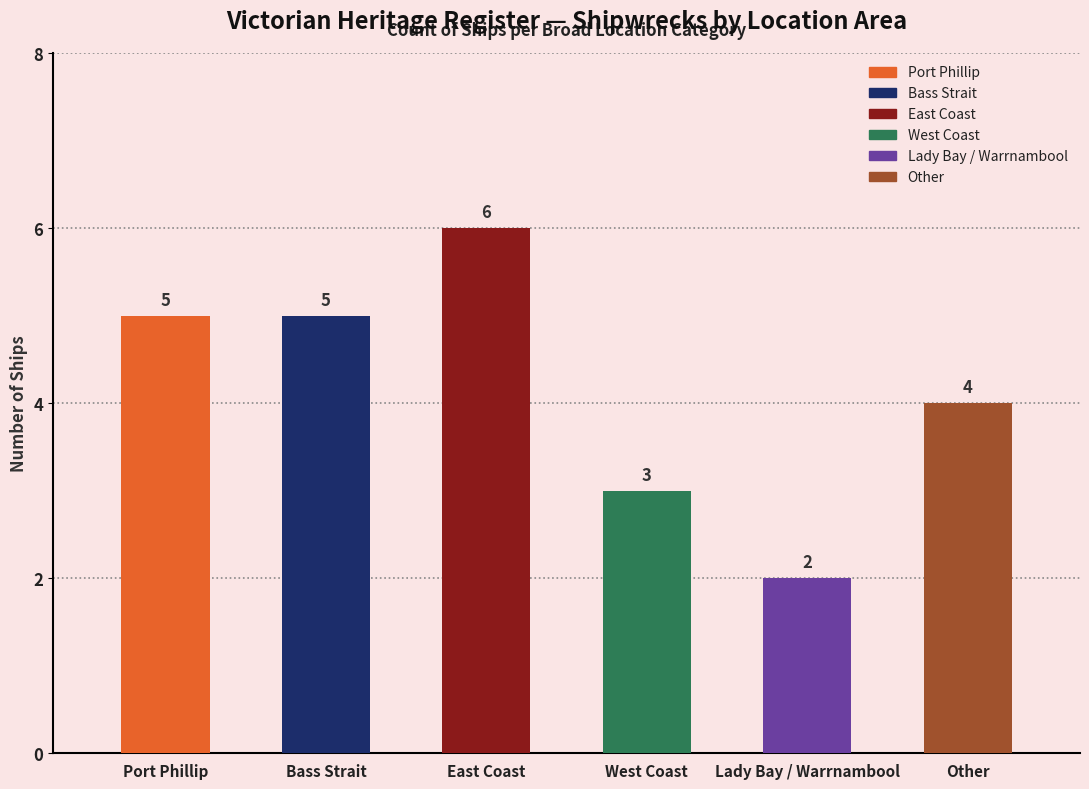

What is the average value?

4